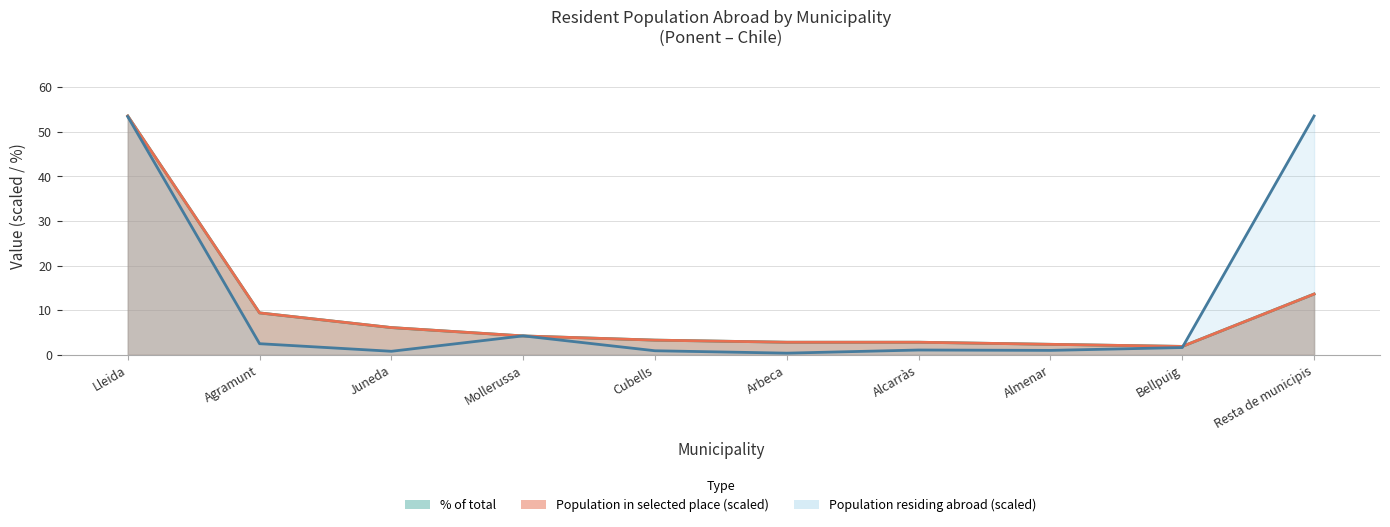

What is the value of the % of total point at the 2nd from the left?

9.4